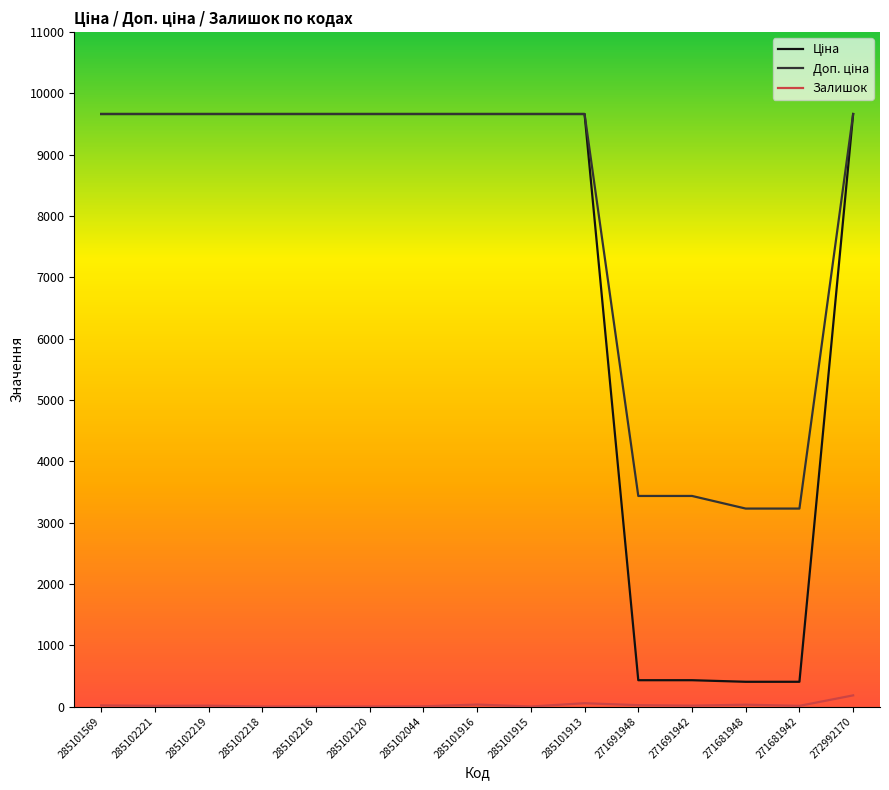

Does the chart have visible grid lines?

No